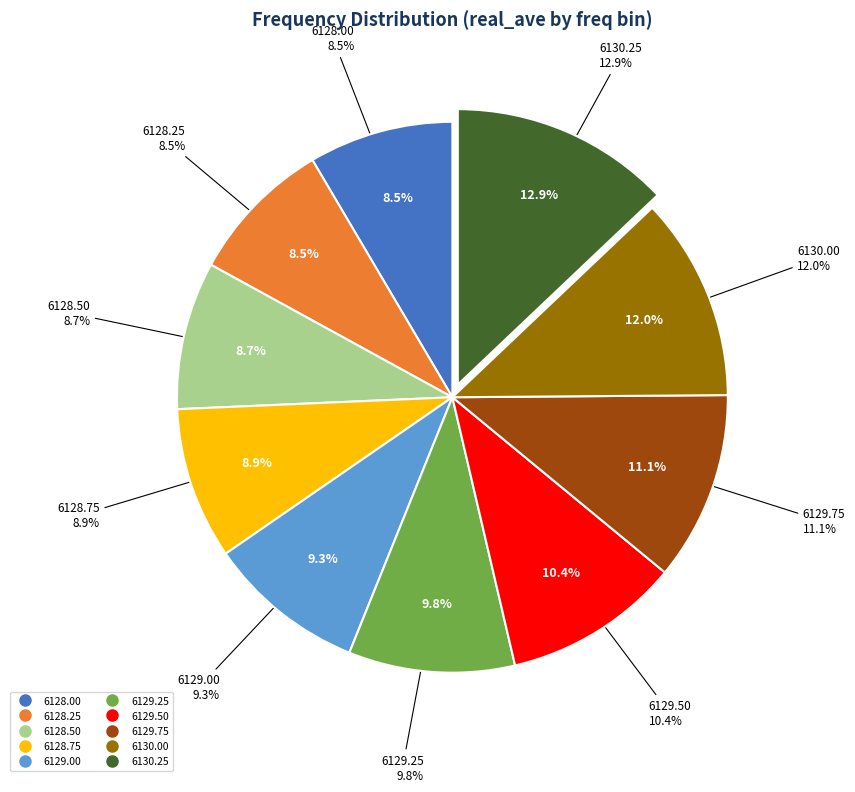

What is the smallest slice in the pie chart?

6128.0